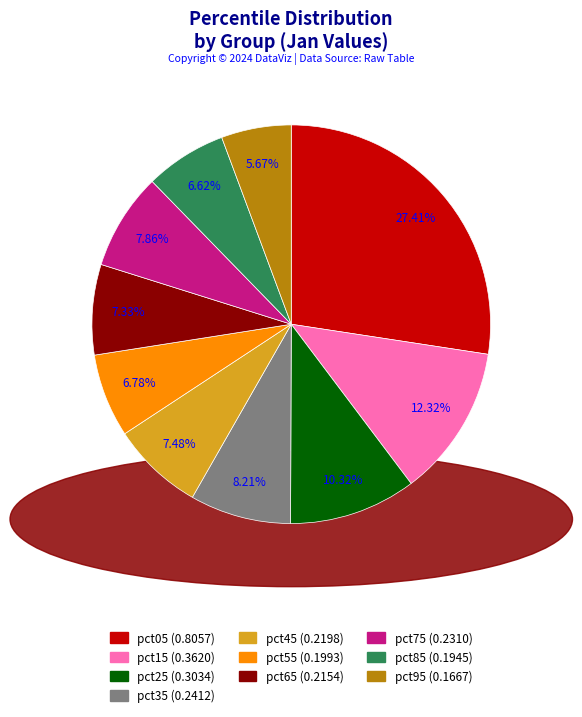

Which has a higher value, pct45 or pct95?

pct45